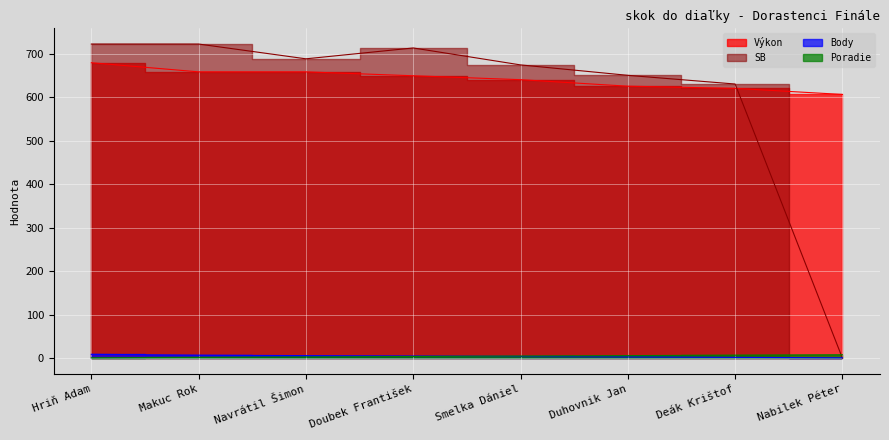

Reading right to left, list all the values displayed in this chart.

Poradie: 8	7	6	5	4	3	2	1
Body: 1	2	3	4	5	6	7	9
Výkon: 607	621	626	641	650	659	659	680
SB: 0	631	651	675	714	689	723	723